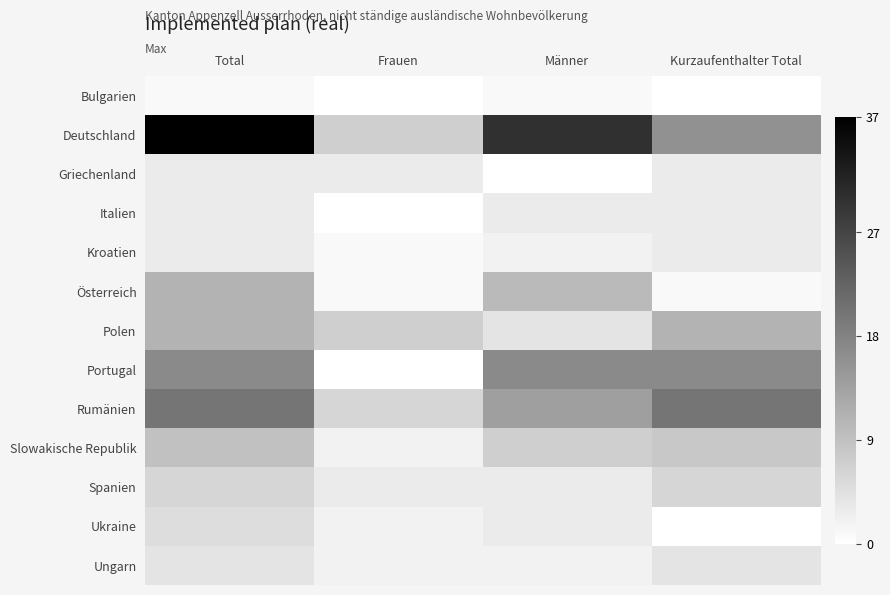

Which has a higher value, Total or Kurzaufenthalter Total?

Total